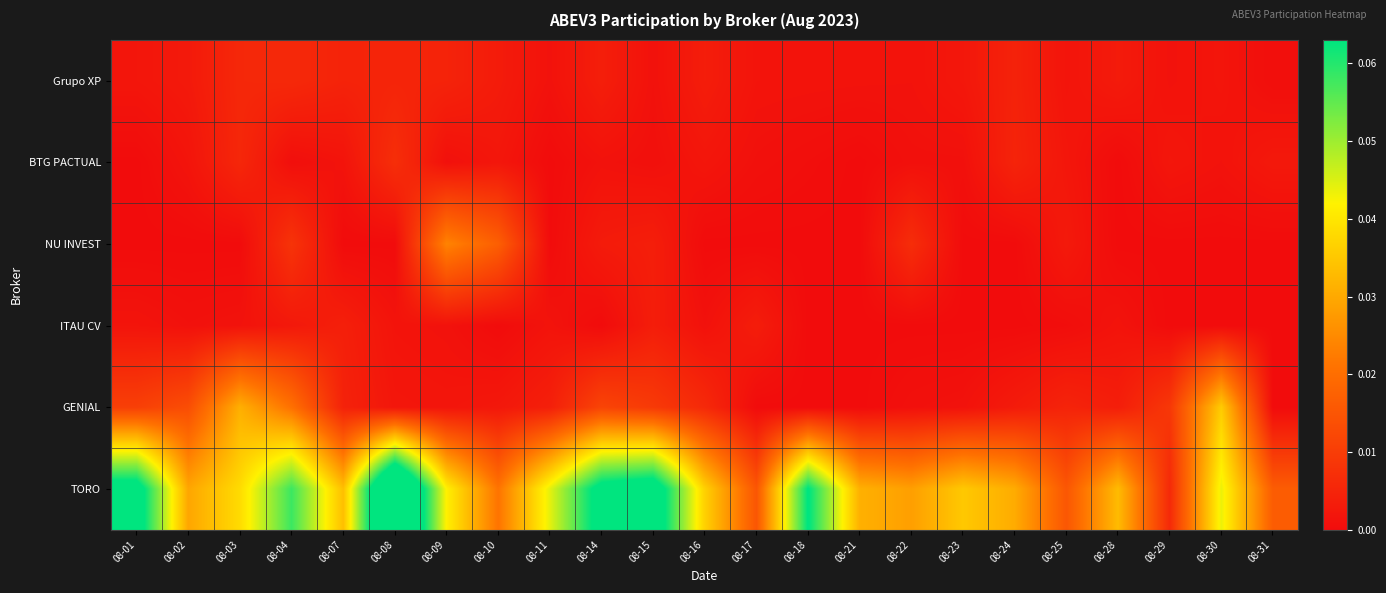

Which category has the lowest value across all series?

08-01